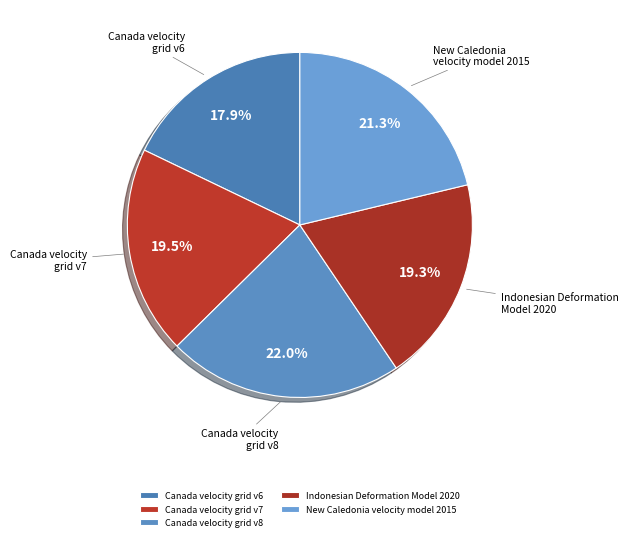

Is there any slice that represents more than half of the pie?

No